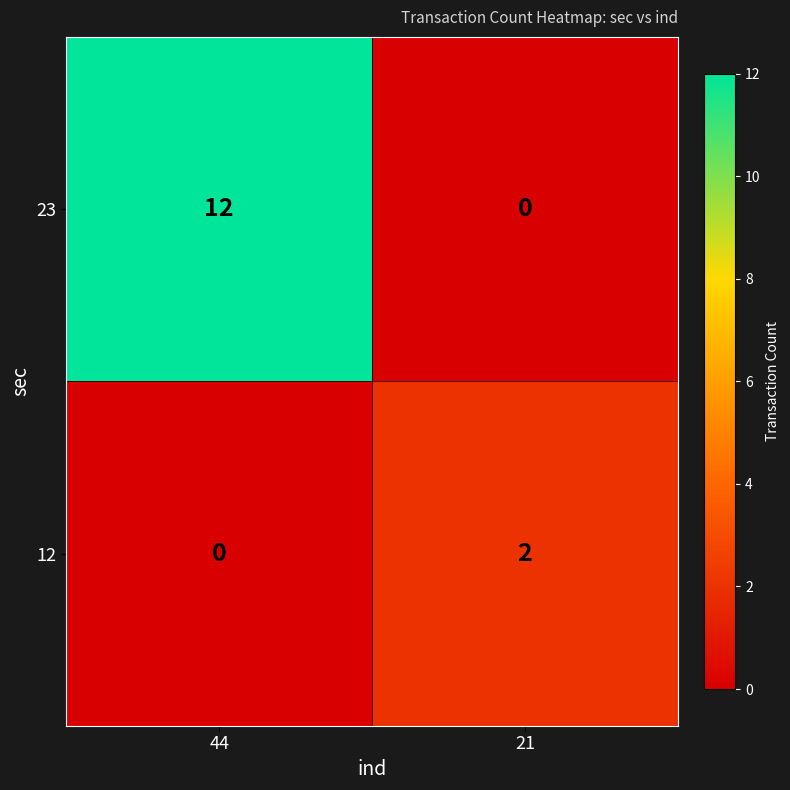

Reading right to left, transcribe all the data shown in this chart.

23: 0	12
12: 2	0